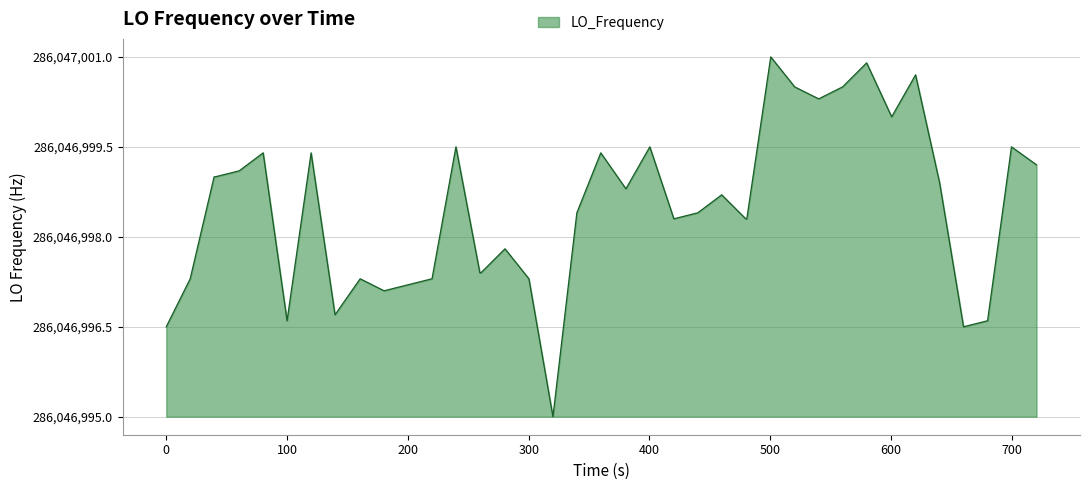

Does the chart have visible grid lines?

Yes